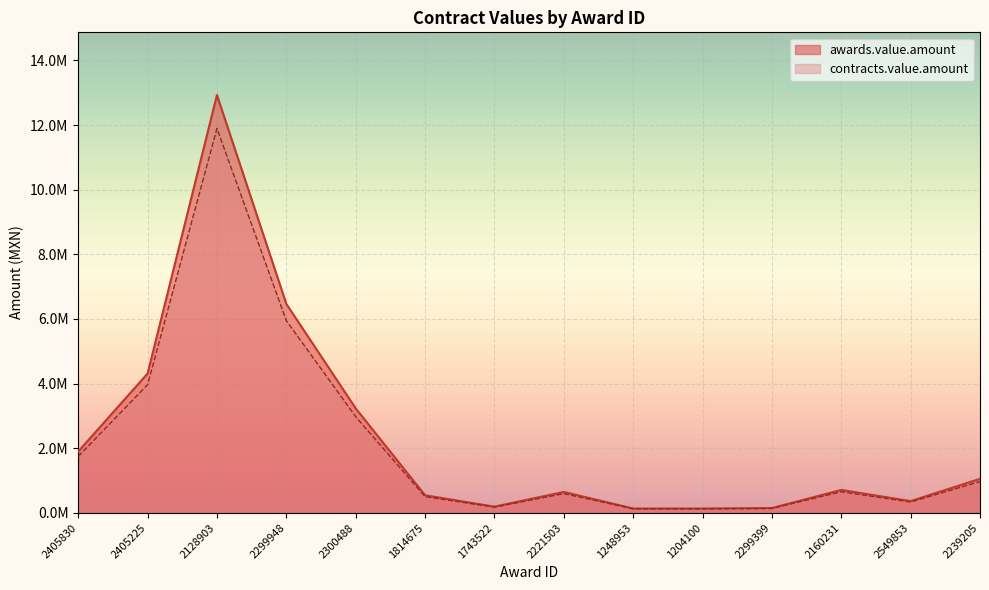

Reading right to left, list all the values displayed in this chart.

awards.value.amount: 2239205=1051723.9	2549853=362069.0	2160231=707981.8	2299399=146956.7	1204100=132932.8	1248953=132933.2	2221503=645599.4	1743522=190529.3	1814675=543664.9	2300488=3232758.6	2299948=6465517.2	2128903=12931034.5	2405225=4310344.8	2405830=1896551.7
contracts.value.amount: 2239205=967586.0	2549853=333103.4	2160231=651343.3	2299399=135200.2	1204100=122298.2	1248953=122298.6	2221503=593951.4	1743522=175286.9	1814675=500171.7	2300488=2974137.9	2299948=5948275.9	2128903=11896551.7	2405225=3965517.2	2405830=1744827.6